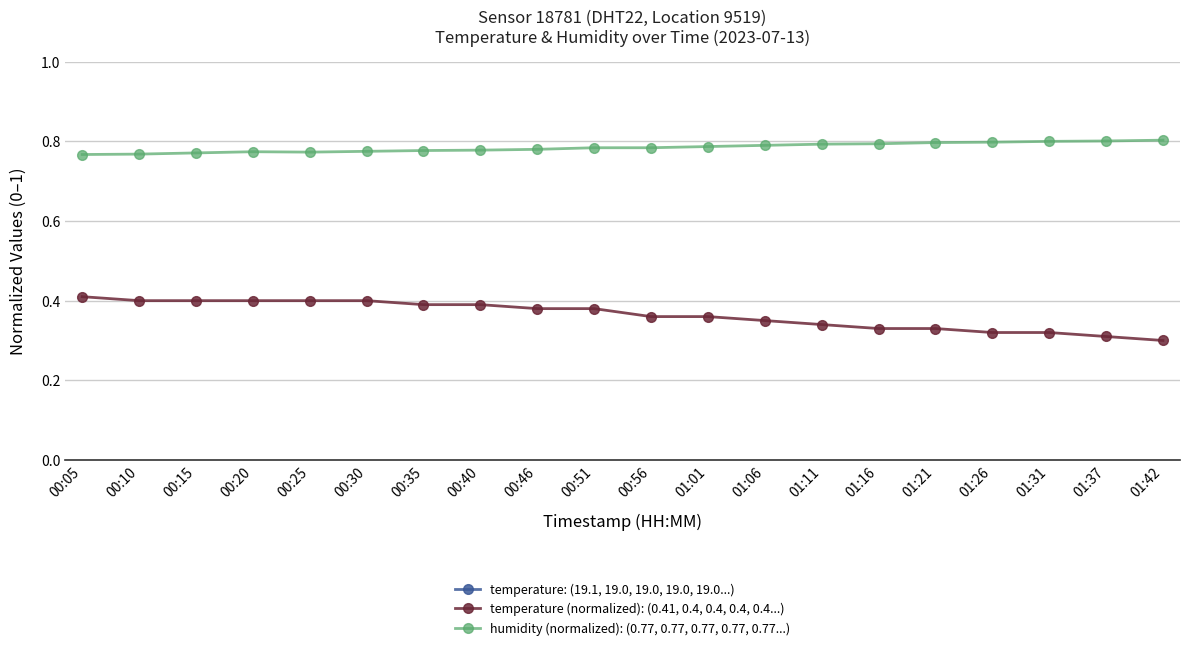

What is the difference between the maximum and second lowest values in the temperature: (19.1, 19.0, 19.0, 19.0, 19.0...) series?

1.0